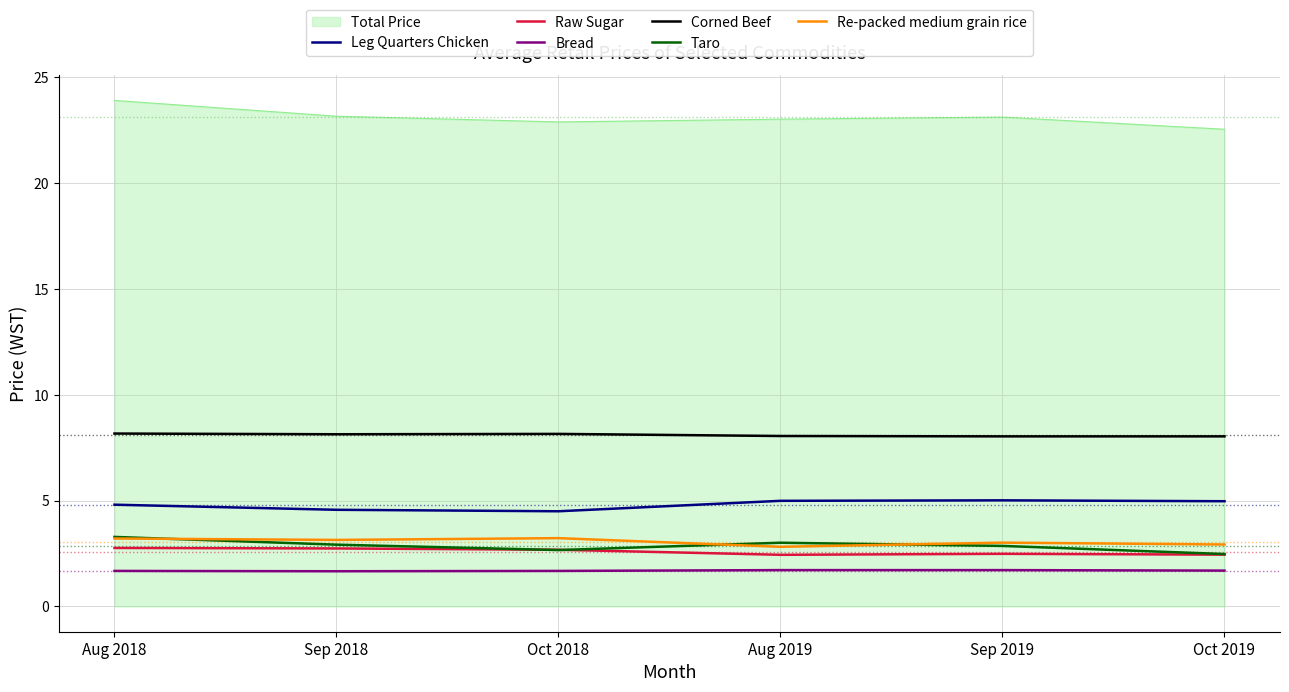

What is the difference between the Taro values at Aug 2018 and Oct 2019?

0.8